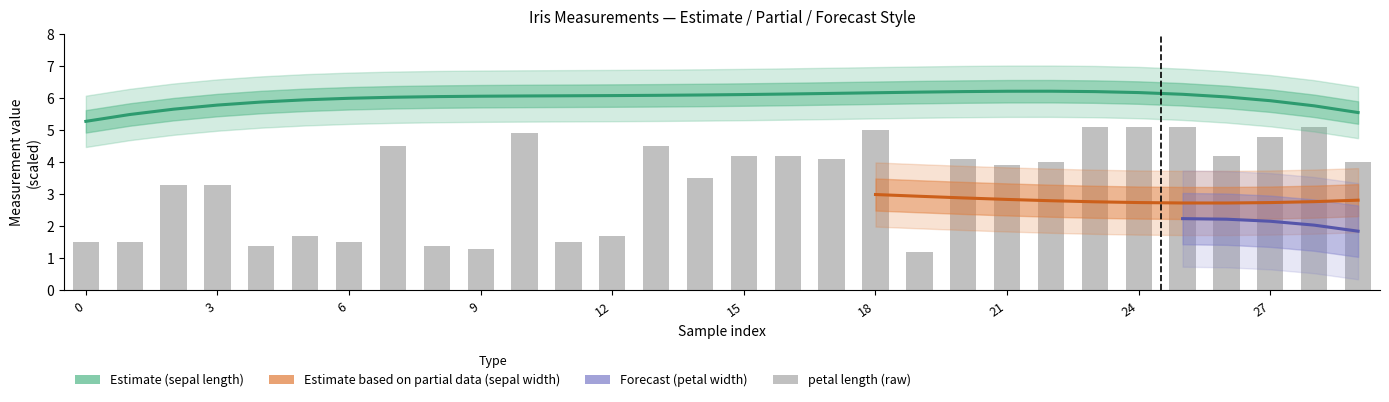

Which series has the largest total across all categories?

sepal length